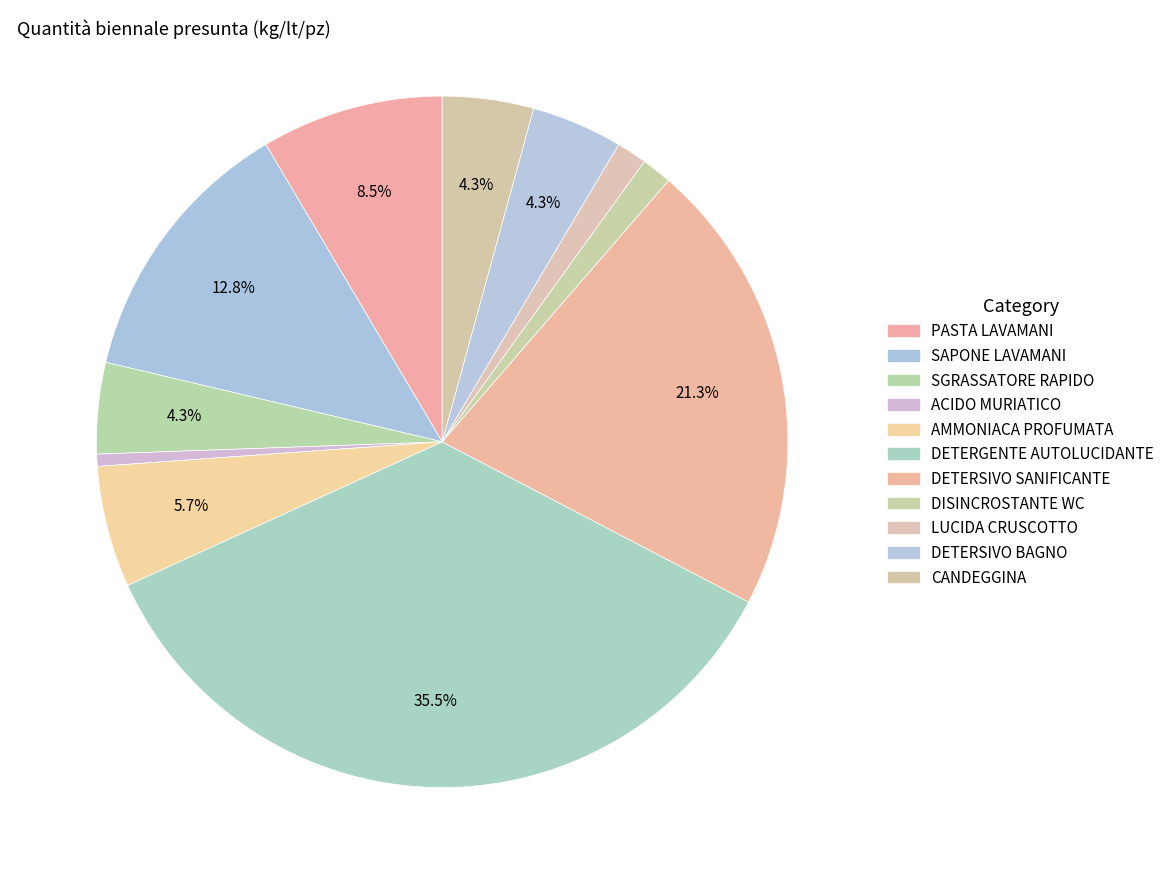

How many segments does this pie chart have?

11